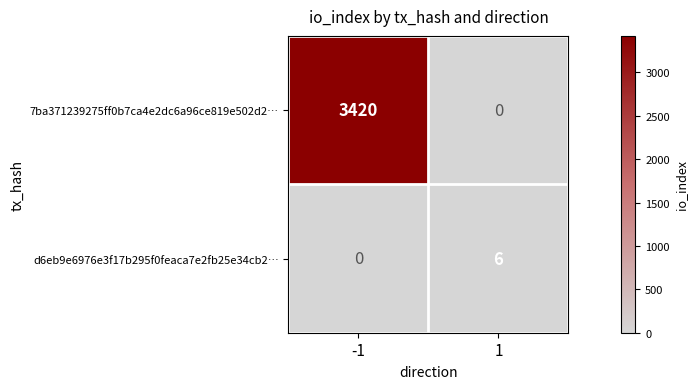

At which category is the sum across all series the highest?

-1